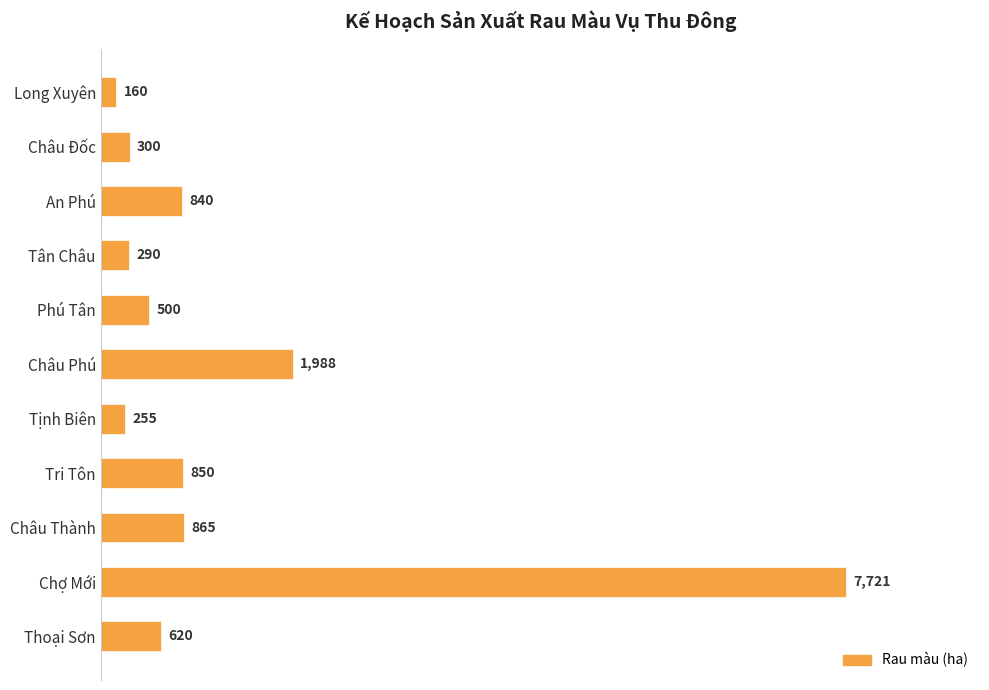

What is the sum of all values?

14389